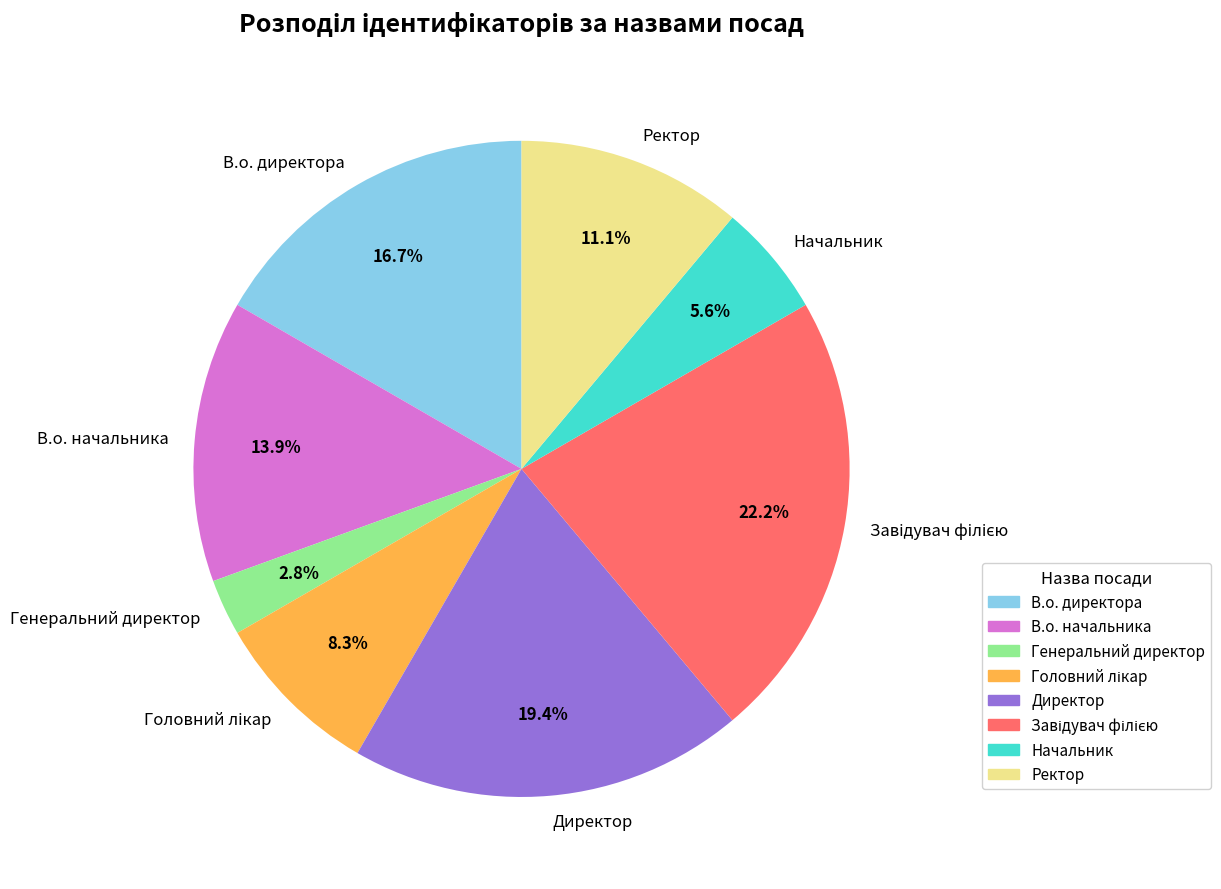

Count the number of slices in the pie.

8